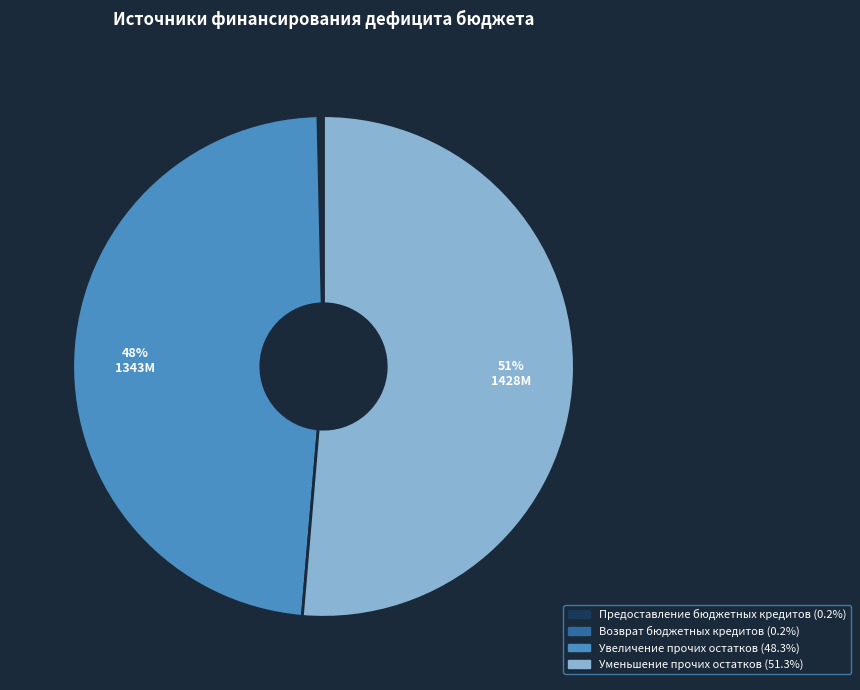

Which has a higher value, Уменьшение прочих остатков or Увеличение прочих остатков?

Уменьшение прочих остатков